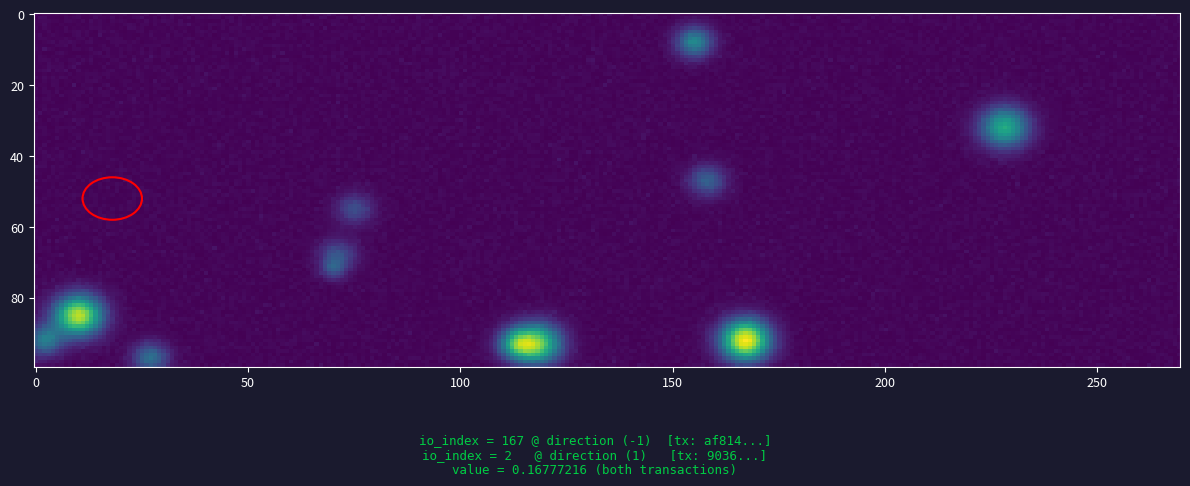

True or false: 9036c3b7bde33344bd09f0b6fda6637175c6746 has a value of 0 at direction.

False